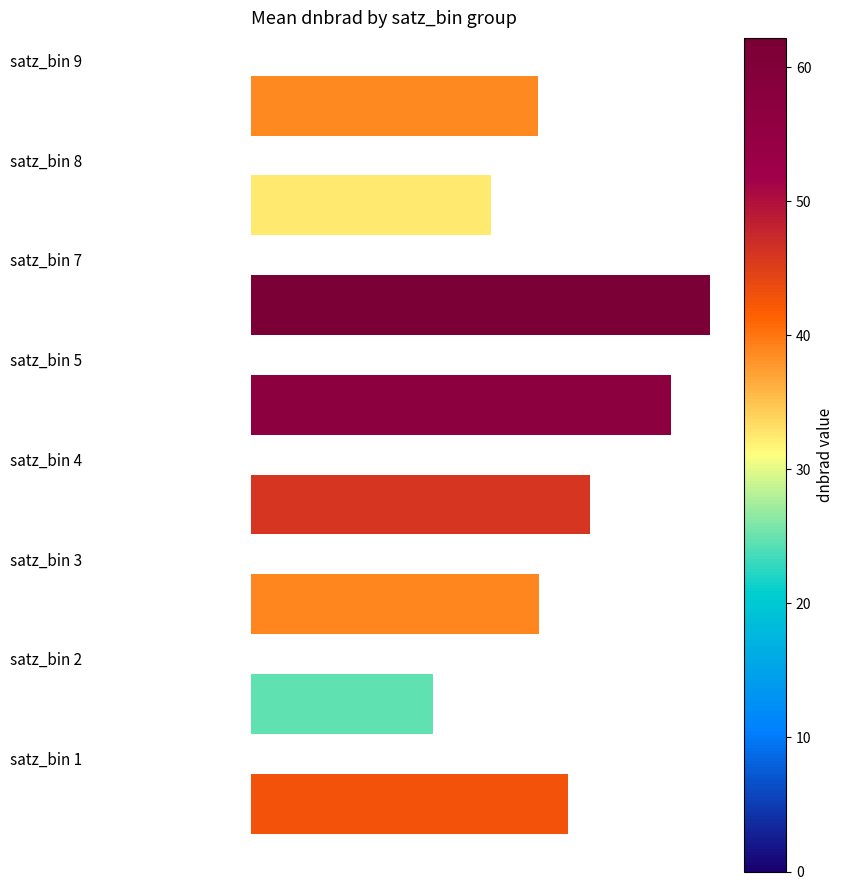

What is the average value?

42.9